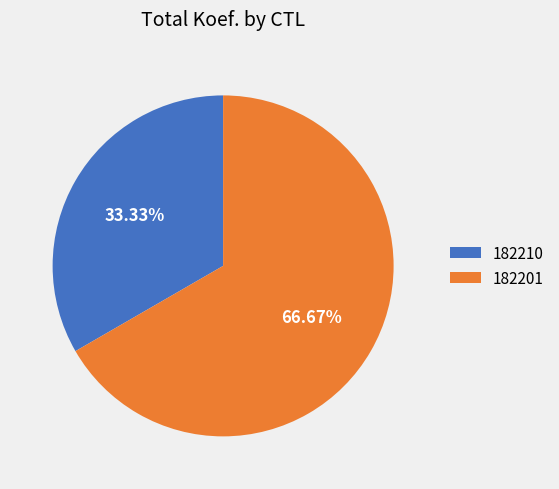

How many segments does this pie chart have?

2